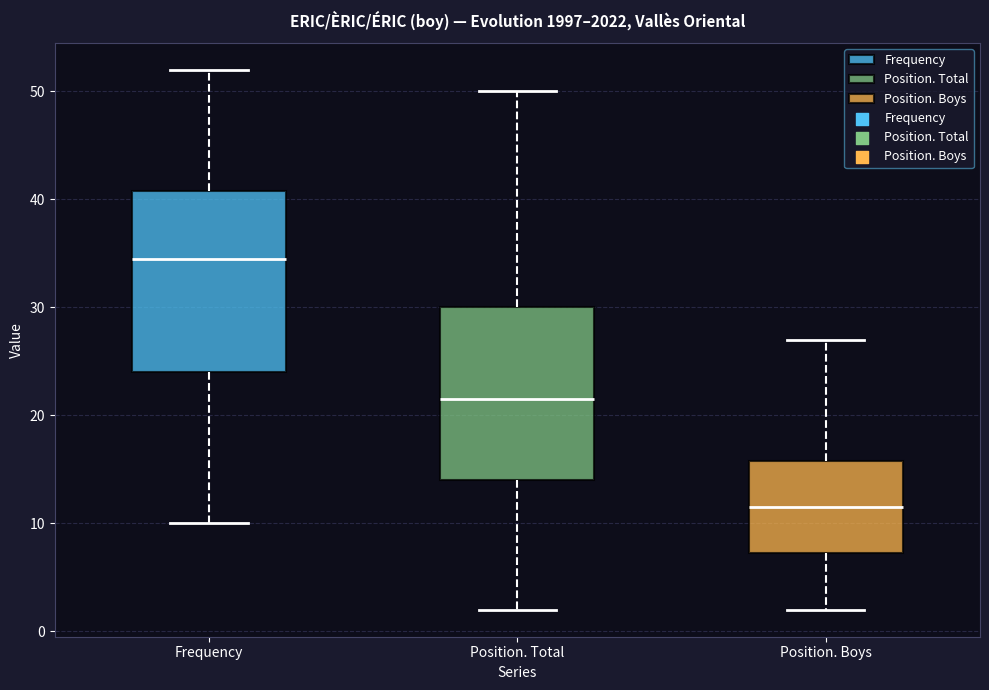

Which box has the lowest median line?

Position. Boys